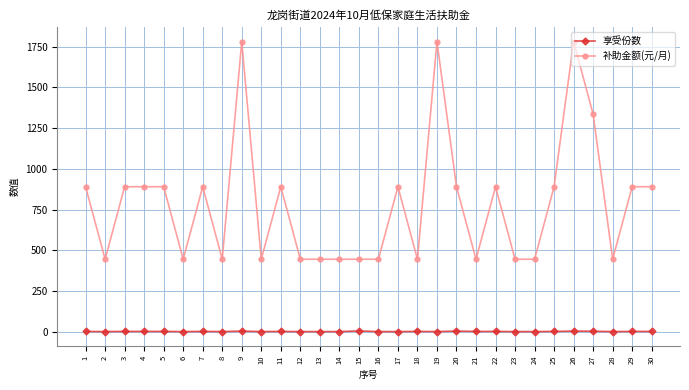

What are all the series names shown in the legend?

享受份数, 补助金额(元/月)